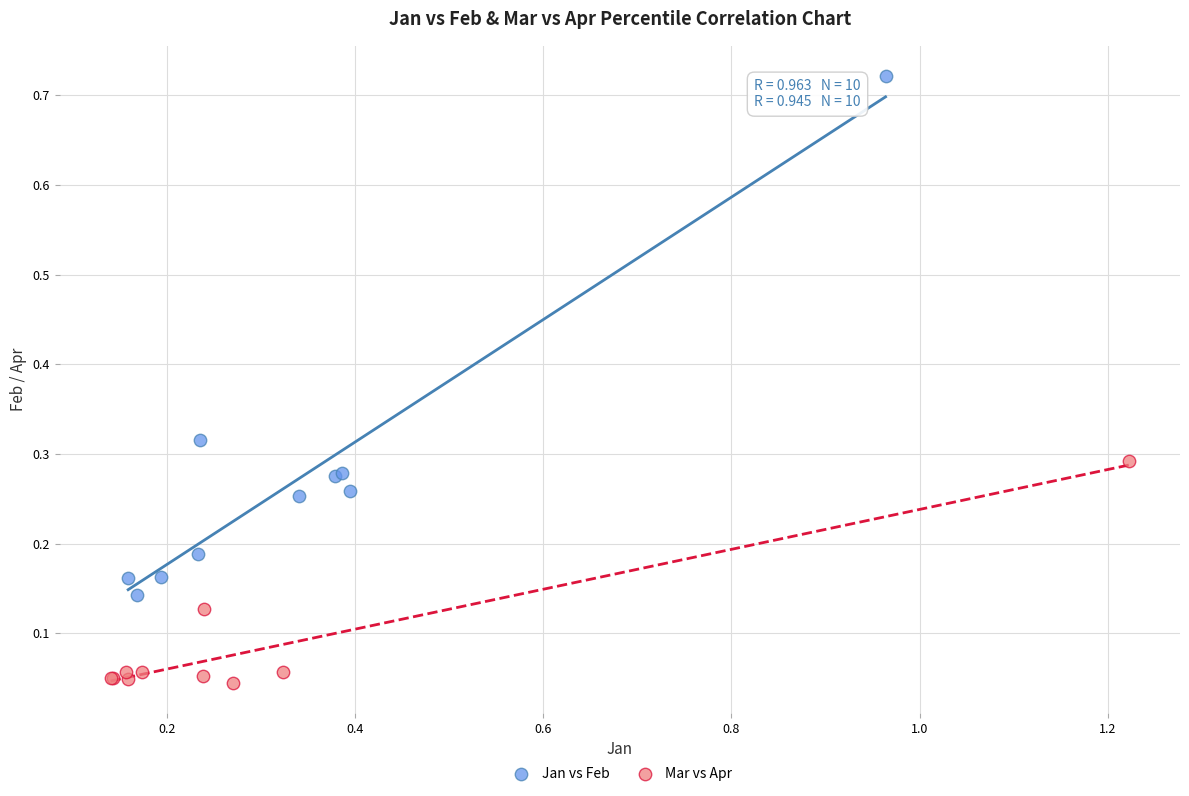

Which series reaches the maximum Y coordinate?

Jan vs Feb